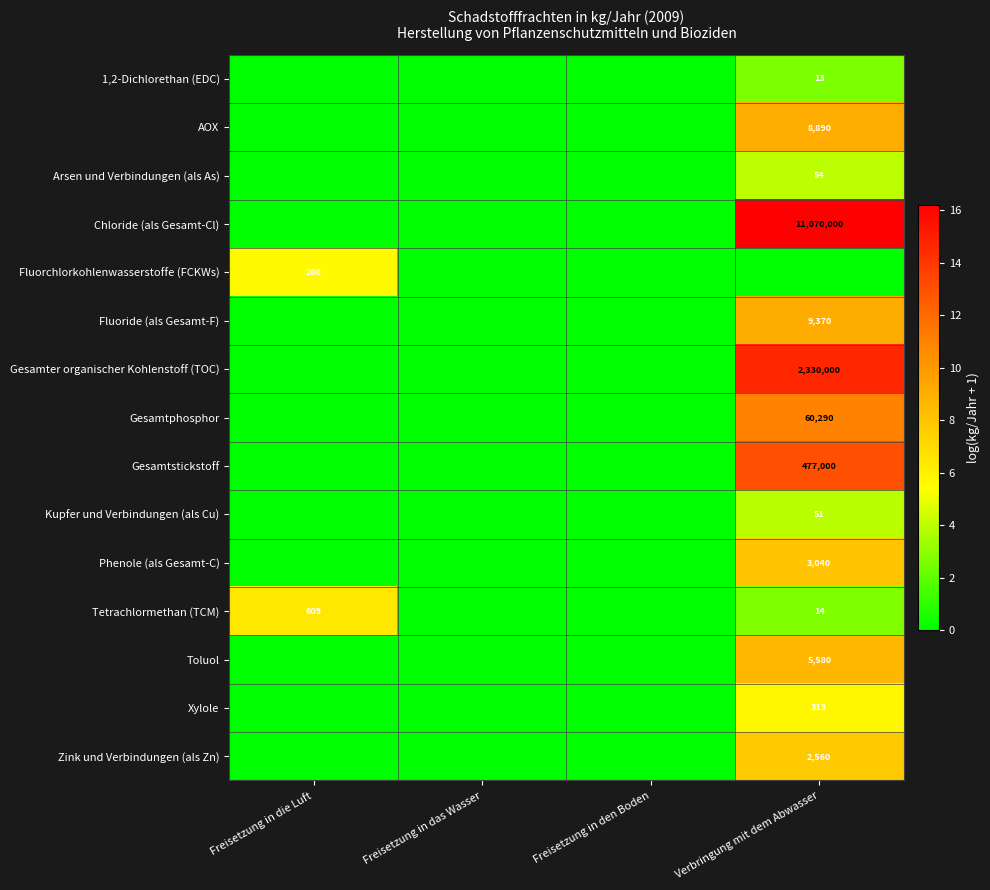

How many data points in Phenole (als Gesamt-C) are above 0?

1